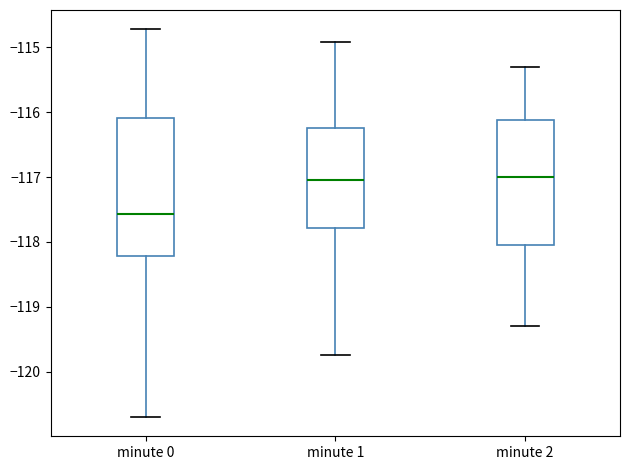

Where does the lower whisker of the box for minute 2 end on the y-axis? The values are not printed on the chart, so give them approximately, as read against the axis.

-119.3